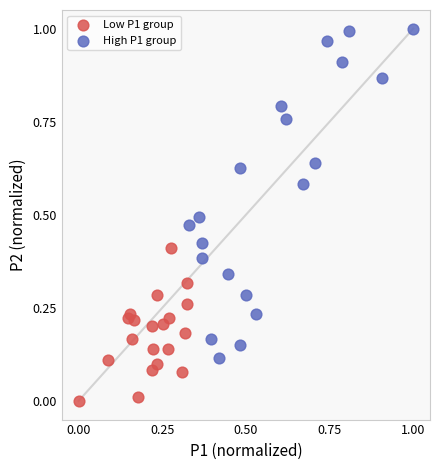

Which series reaches the minimum Y coordinate?

Low P1 group